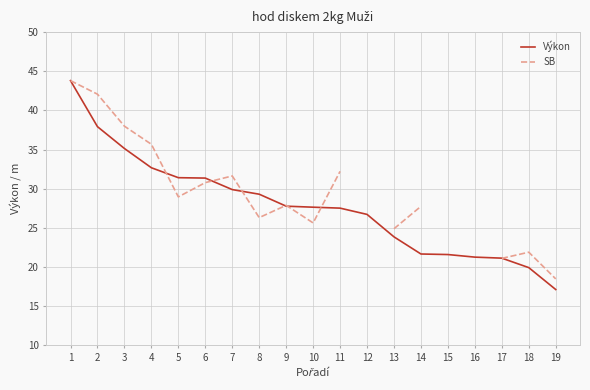

Which has a higher value, 16 or 5?

5